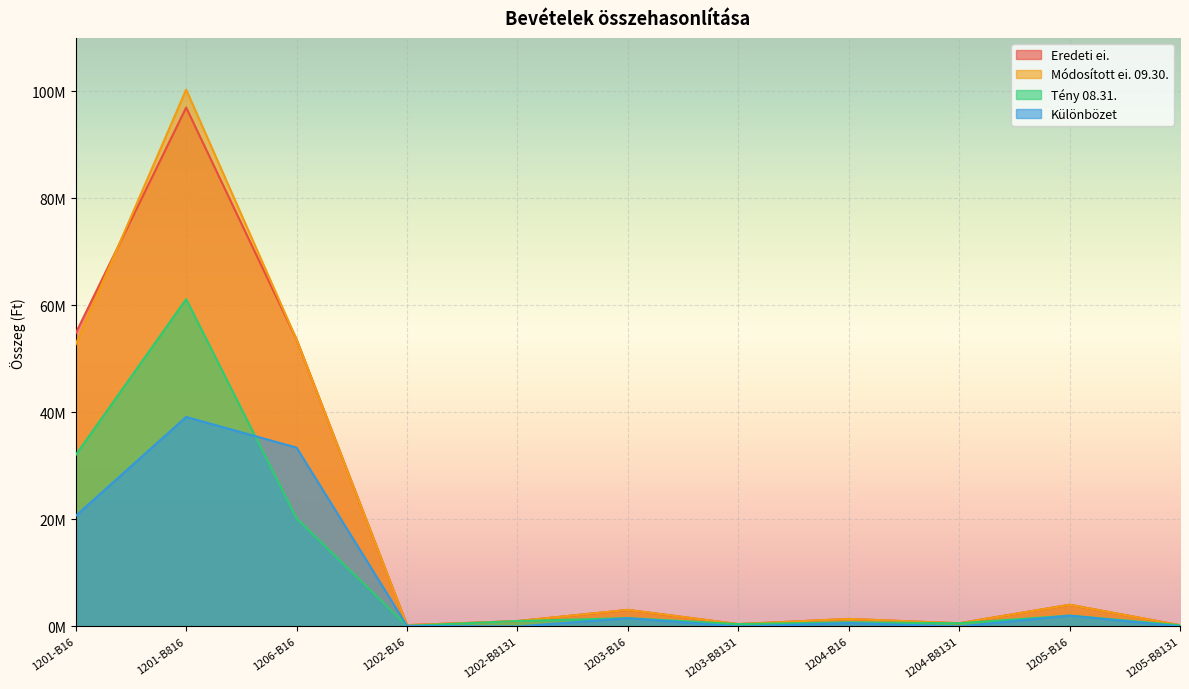

Where is Tény 08.31. nearest to the value 30650470?

1201-B16